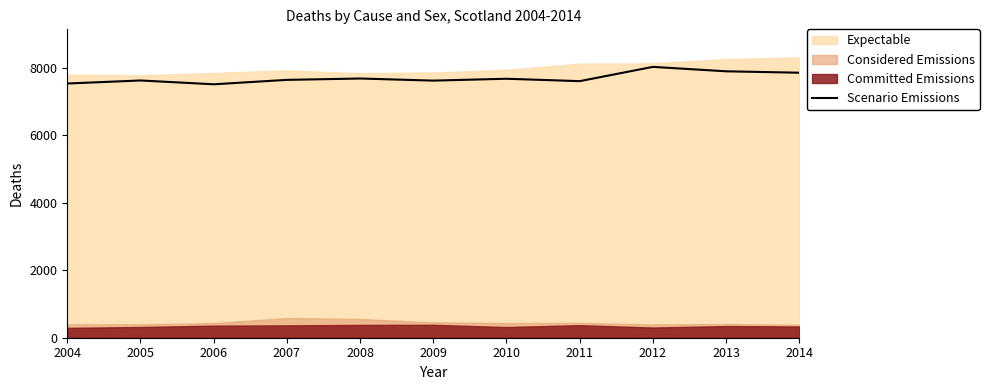

Does the chart have visible grid lines?

No